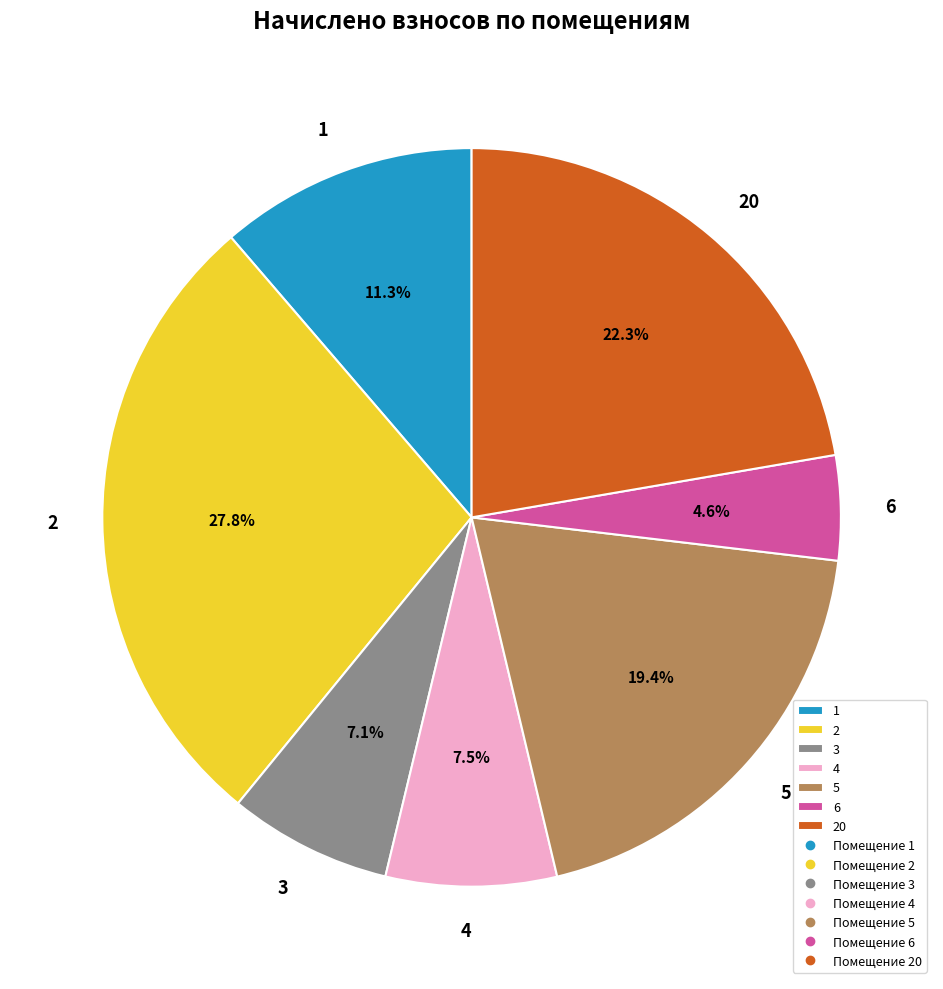

What is the total percentage of 5 and 20?

41.7%